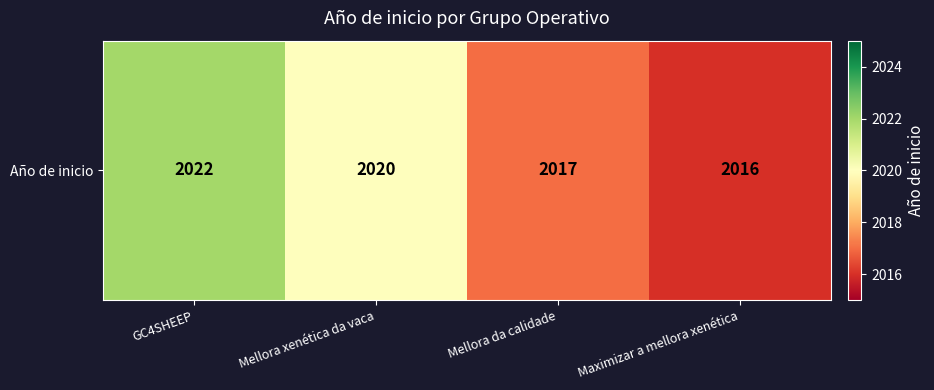

What is the change in value from Mellora da calidade to Maximizar a mellora xenética?

-1